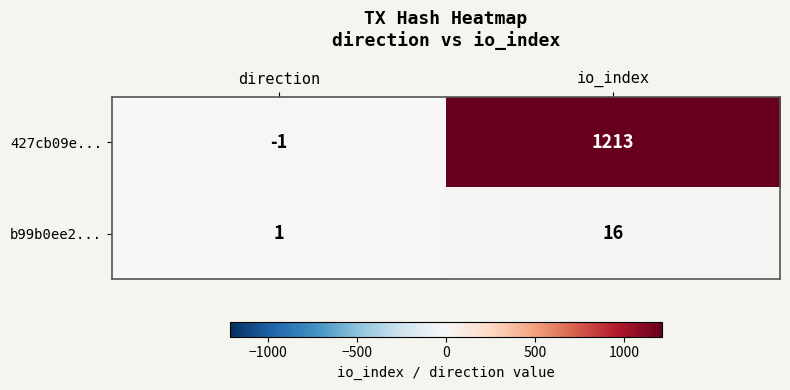

What is the maximum value shown in the chart?

1213